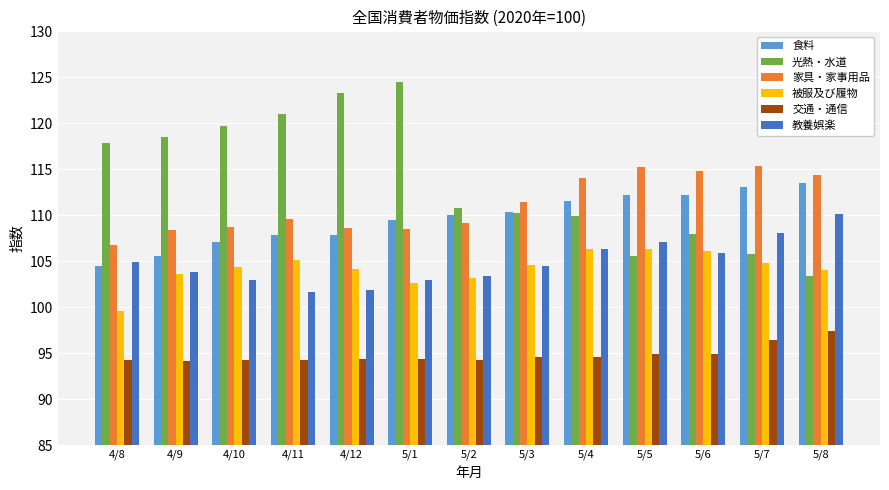

What is the minimum value for 食料?

104.5